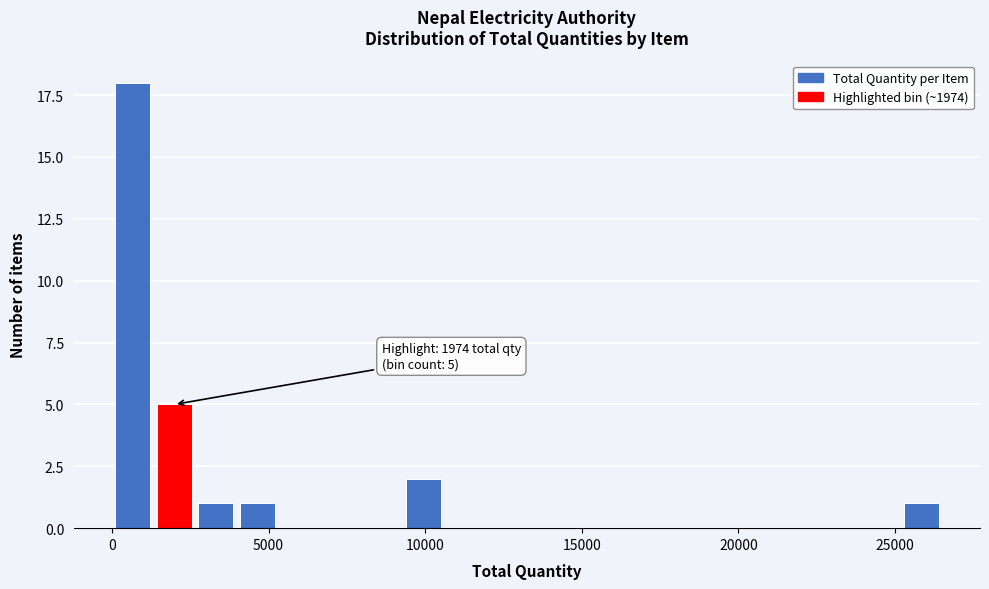

Read against the x-axis, roughly where is the centre of the tallest bar?

500